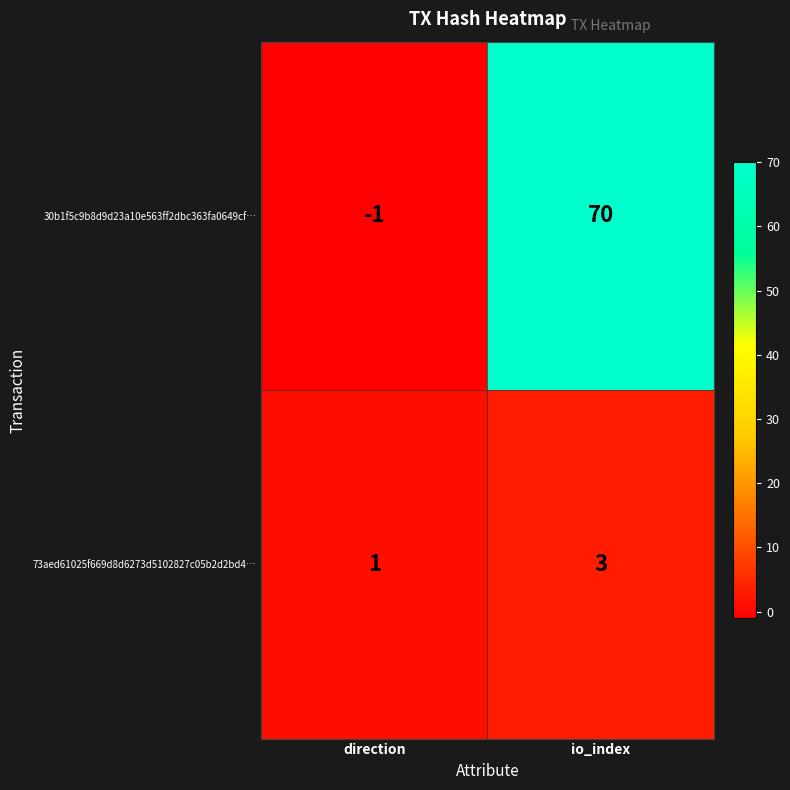

Is it true that 73aed61025f669d8d6273d5102827c05b2d2bd4… equals 1 at direction?

True